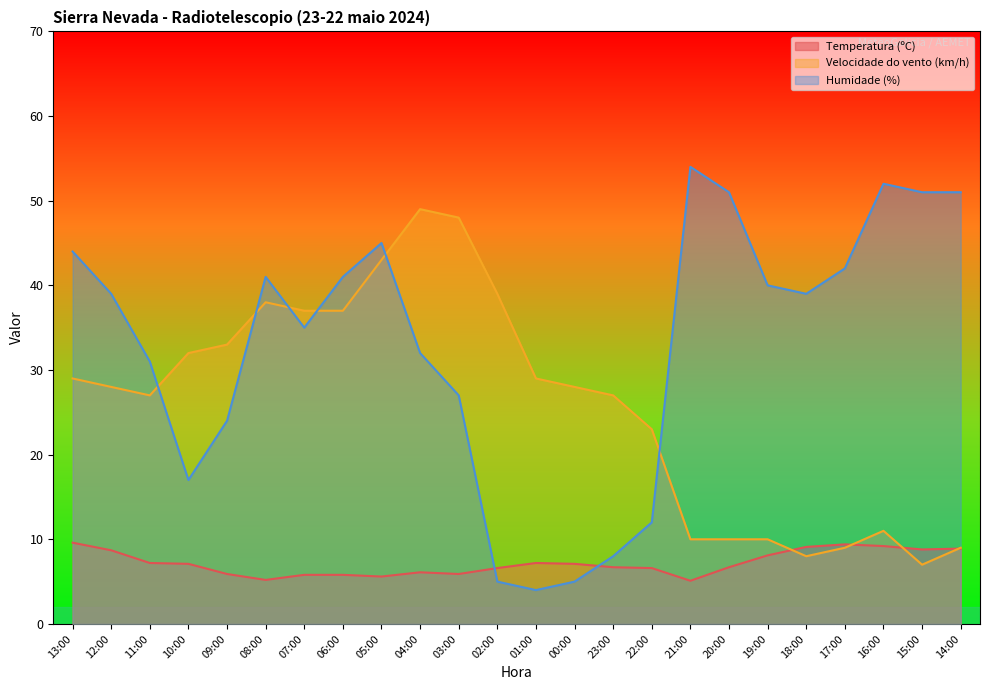

Reading right to left, transcribe all the data shown in this chart.

Temperatura (ºC): 14:00=8.9	15:00=8.8	16:00=9.2	17:00=9.4	18:00=9.1	19:00=8.1	20:00=6.7	21:00=5.1	22:00=6.6	23:00=6.7	00:00=7.1	01:00=7.2	02:00=6.6	03:00=5.9	04:00=6.1	05:00=5.6	06:00=5.8	07:00=5.8	08:00=5.2	09:00=5.9	10:00=7.1	11:00=7.2	12:00=8.7	13:00=9.6
Velocidade do vento (km/h): 14:00=9.0	15:00=7.0	16:00=11.0	17:00=9.0	18:00=8.0	19:00=10.0	20:00=10.0	21:00=10.0	22:00=23.0	23:00=27.0	00:00=28.0	01:00=29.0	02:00=39.0	03:00=48.0	04:00=49.0	05:00=43.0	06:00=37.0	07:00=37.0	08:00=38.0	09:00=33.0	10:00=32.0	11:00=27.0	12:00=28.0	13:00=29.0
Humidade (%): 14:00=51.0	15:00=51.0	16:00=52.0	17:00=42.0	18:00=39.0	19:00=40.0	20:00=51.0	21:00=54.0	22:00=12.0	23:00=8.0	00:00=5.0	01:00=4.0	02:00=5.0	03:00=27.0	04:00=32.0	05:00=45.0	06:00=41.0	07:00=35.0	08:00=41.0	09:00=24.0	10:00=17.0	11:00=31.0	12:00=39.0	13:00=44.0